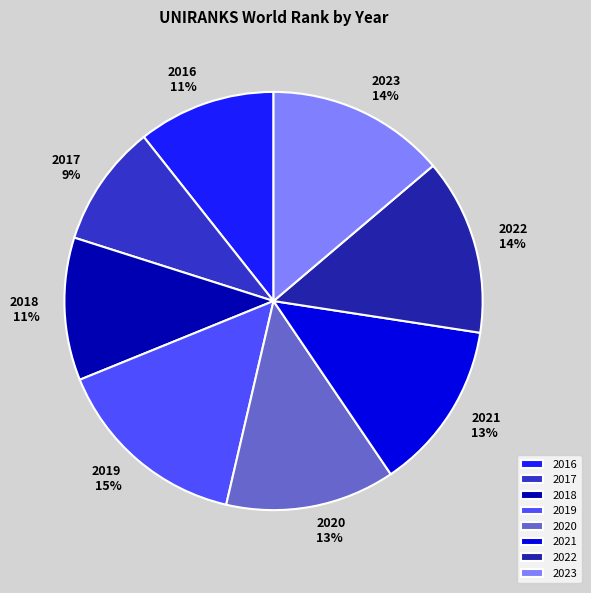

Combined, do 2016 and 2018 account for over 50%?

No